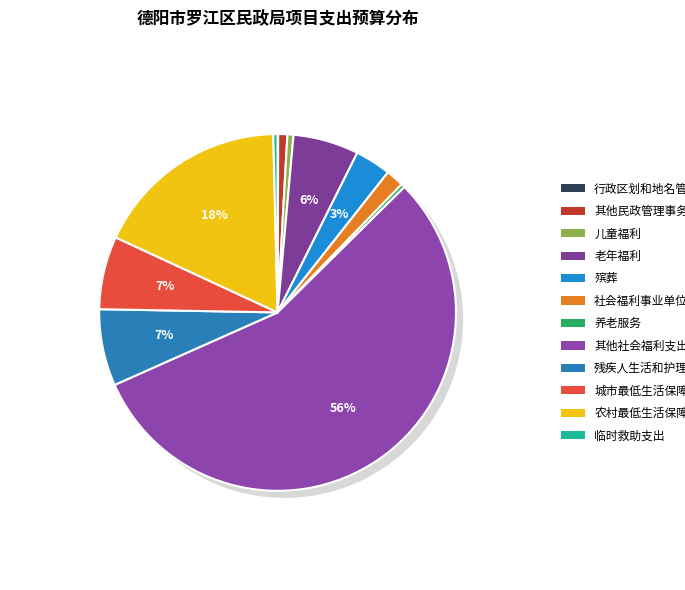

True or false: 临时救助支出 accounts for 14% of the total.

False